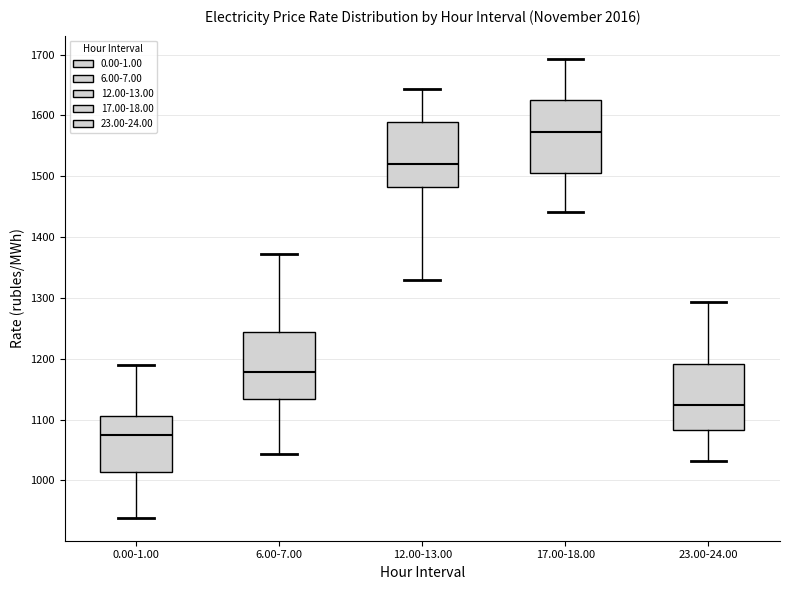

Reading left to right, transcribe this box plot: for each box, give where its median line is, the range the box spans, and where its two whiskers end, as read against the y-axis. The values are not printed on the chart, so give them approximately, as read against the axis.

0.00-1.00: median 1080, box 1010 to 1110, whiskers 940 to 1190
6.00-7.00: median 1180, box 1130 to 1240, whiskers 1040 to 1370
12.00-13.00: median 1520, box 1480 to 1590, whiskers 1330 to 1640
17.00-18.00: median 1570, box 1510 to 1630, whiskers 1440 to 1690
23.00-24.00: median 1120, box 1080 to 1190, whiskers 1030 to 1290